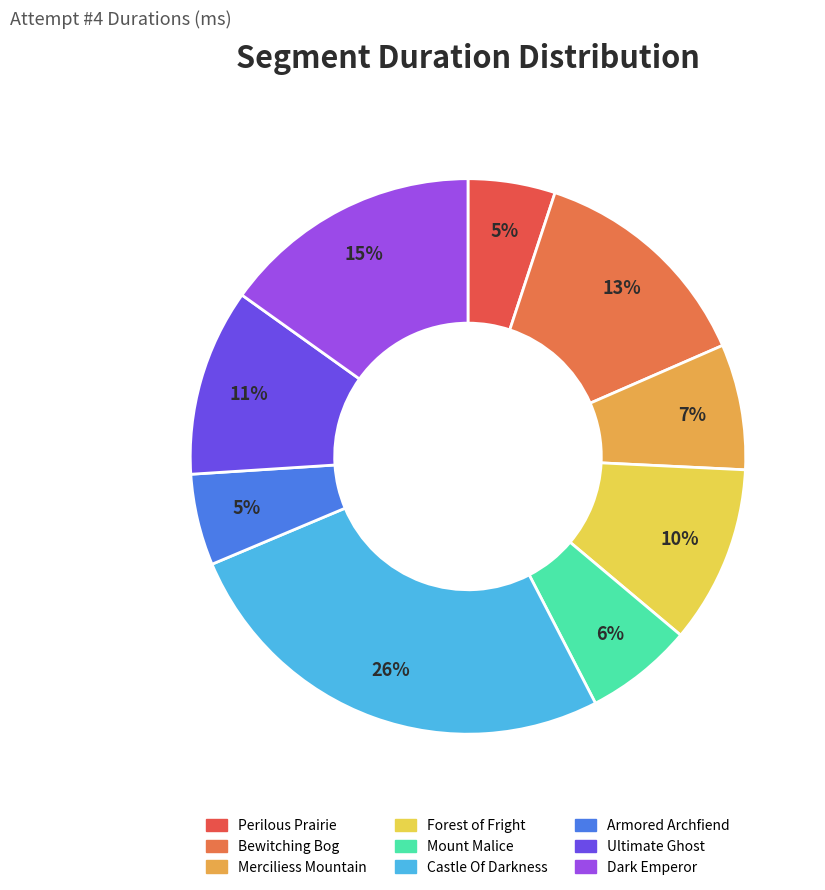

Is it true that Merciliess Mountain is 7% of the pie?

True